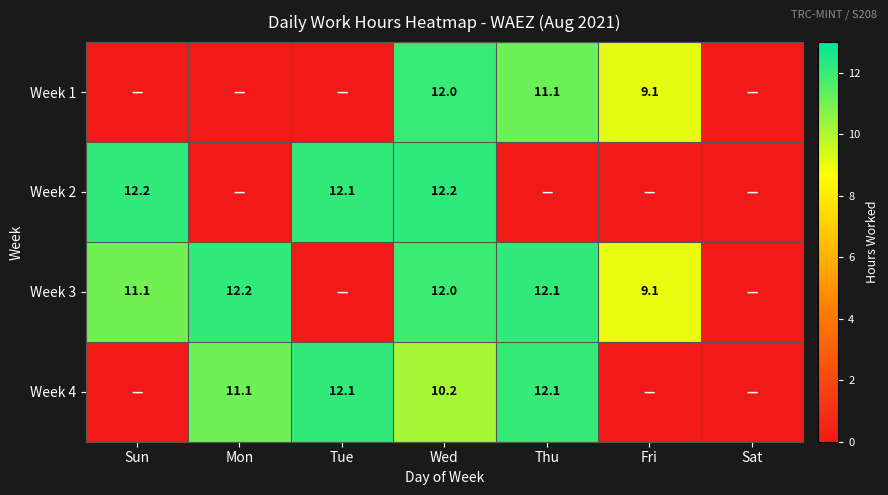

Is the value of Week 2 at Sun greater than the value of Week 1 at Wed?

Yes